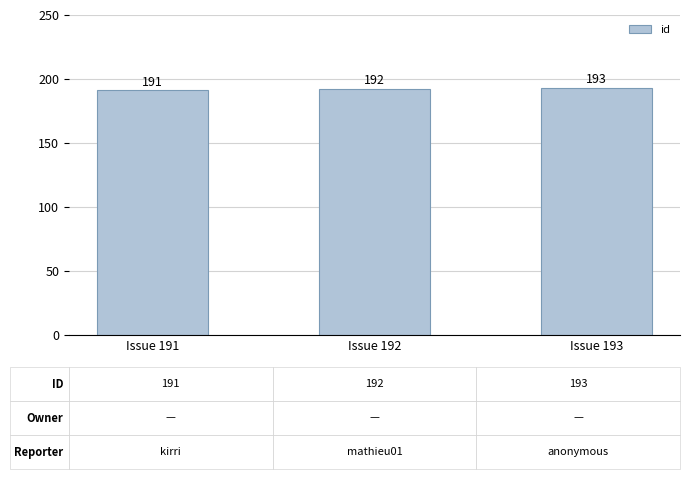

What is the maximum value shown in the chart?

193